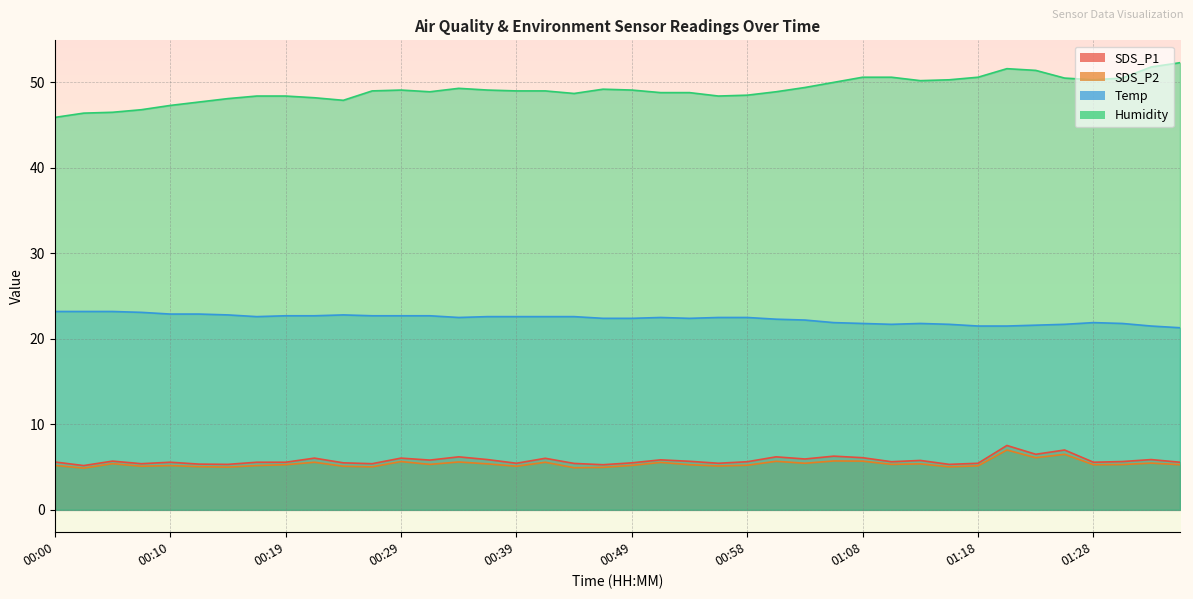

Which series has the largest total across all categories?

Humidity